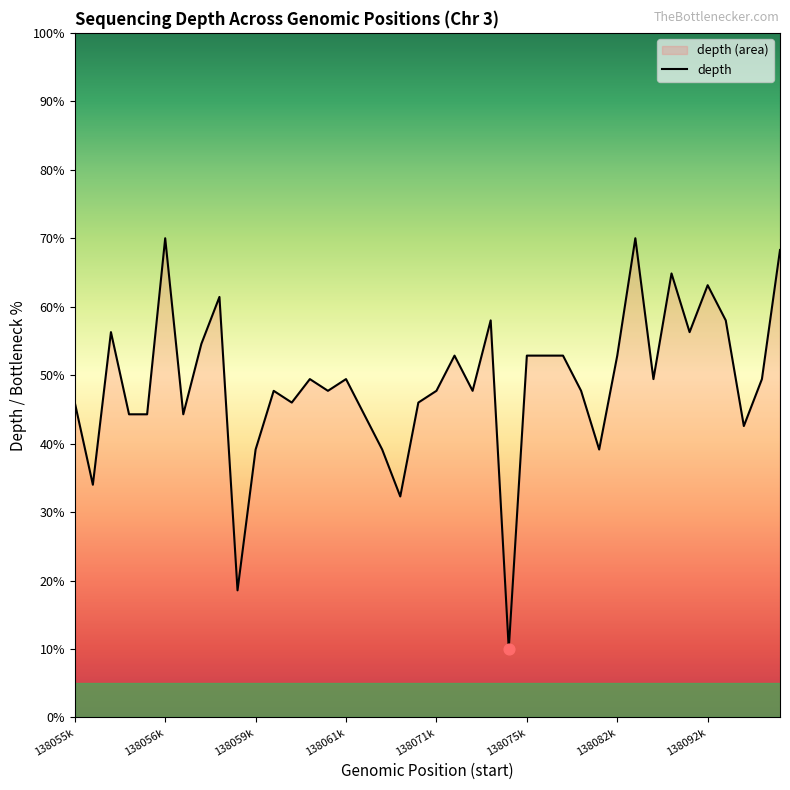

What is the change in value from 138055825 to 138064629?

+10.3